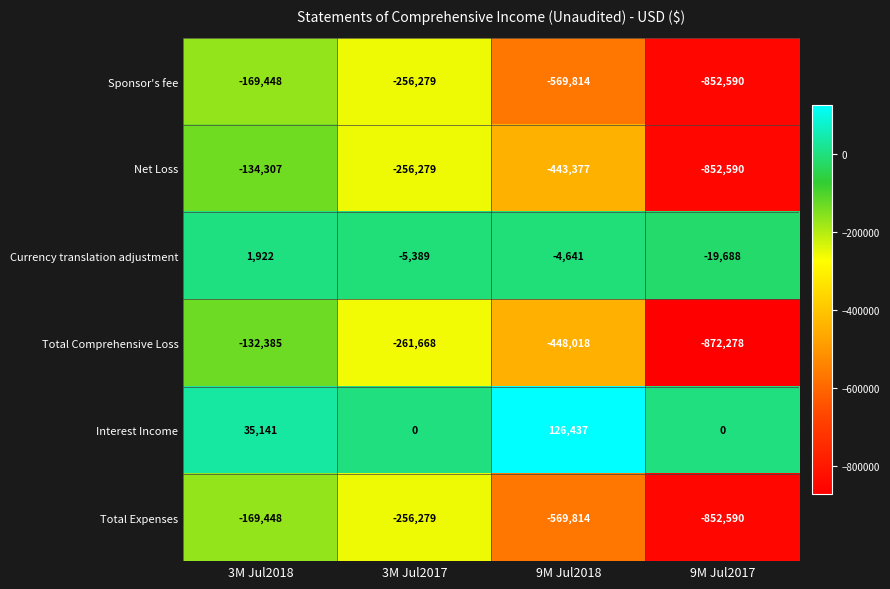

Which series has the largest total across all categories?

Interest Income